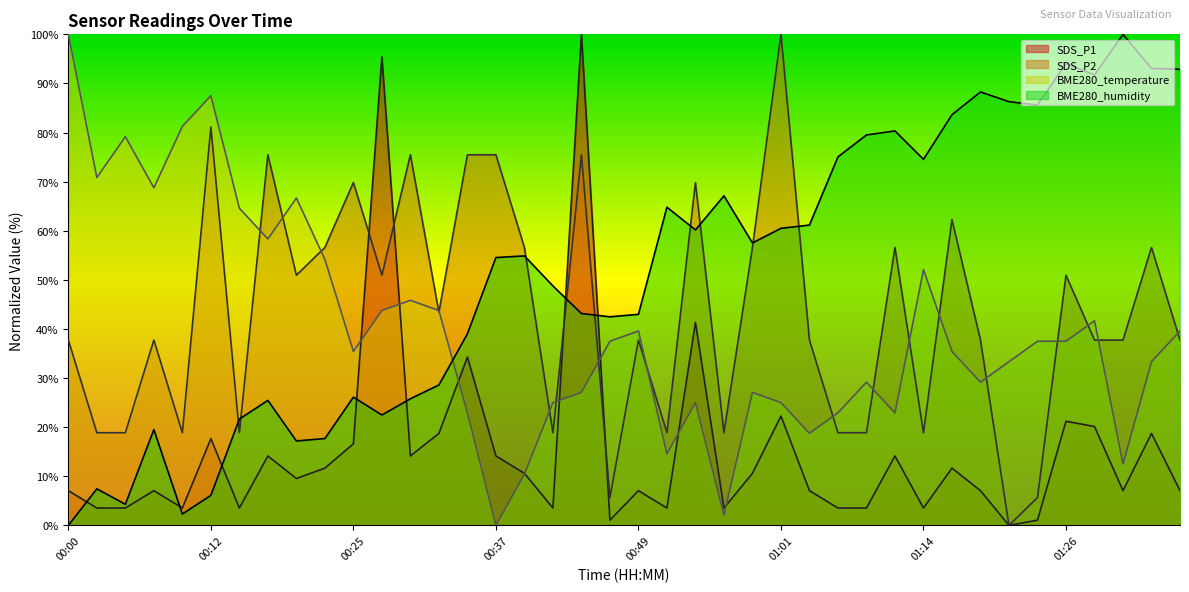

At 00:52, list the series in order from largest to smallest.

BME280_humidity, SDS_P2, BME280_temperature, SDS_P1